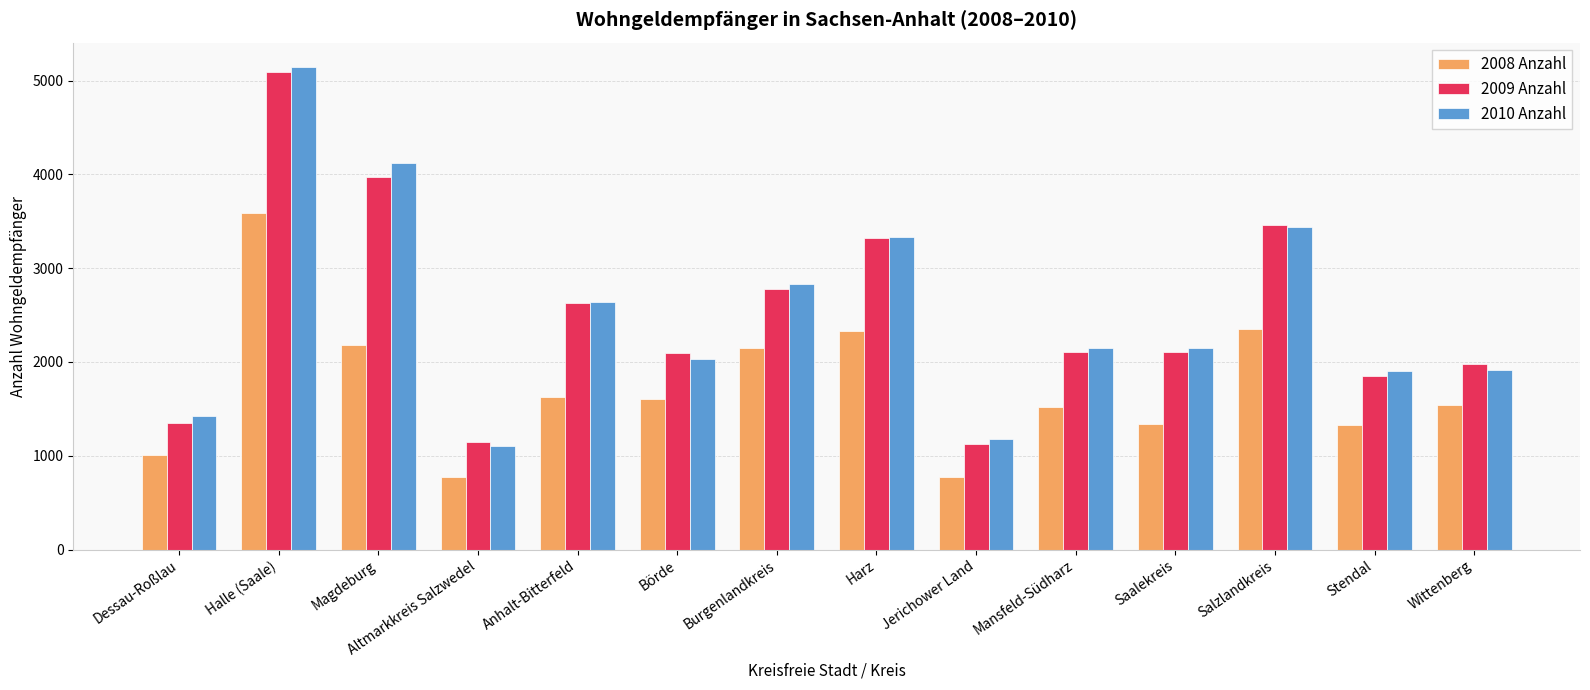

Which series has the widest spread of values?

2010 Anzahl